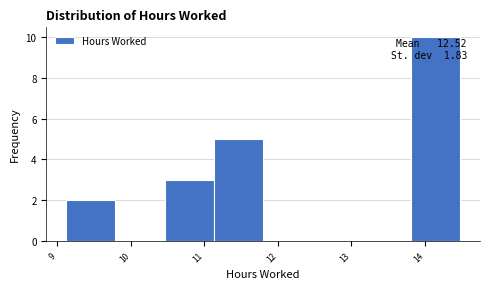

Over which range of the x-axis is the bar tallest?

13.81 to 14.48